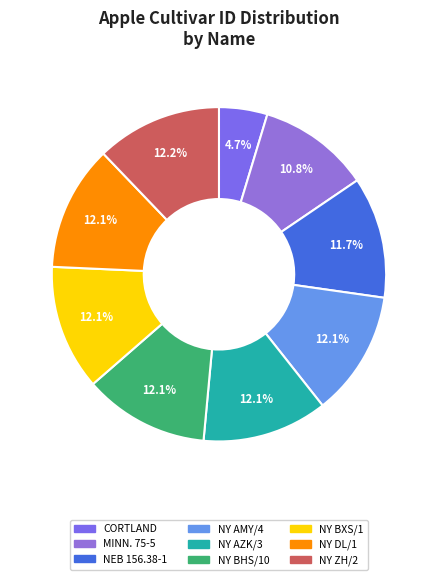

Does any single category account for the majority?

No